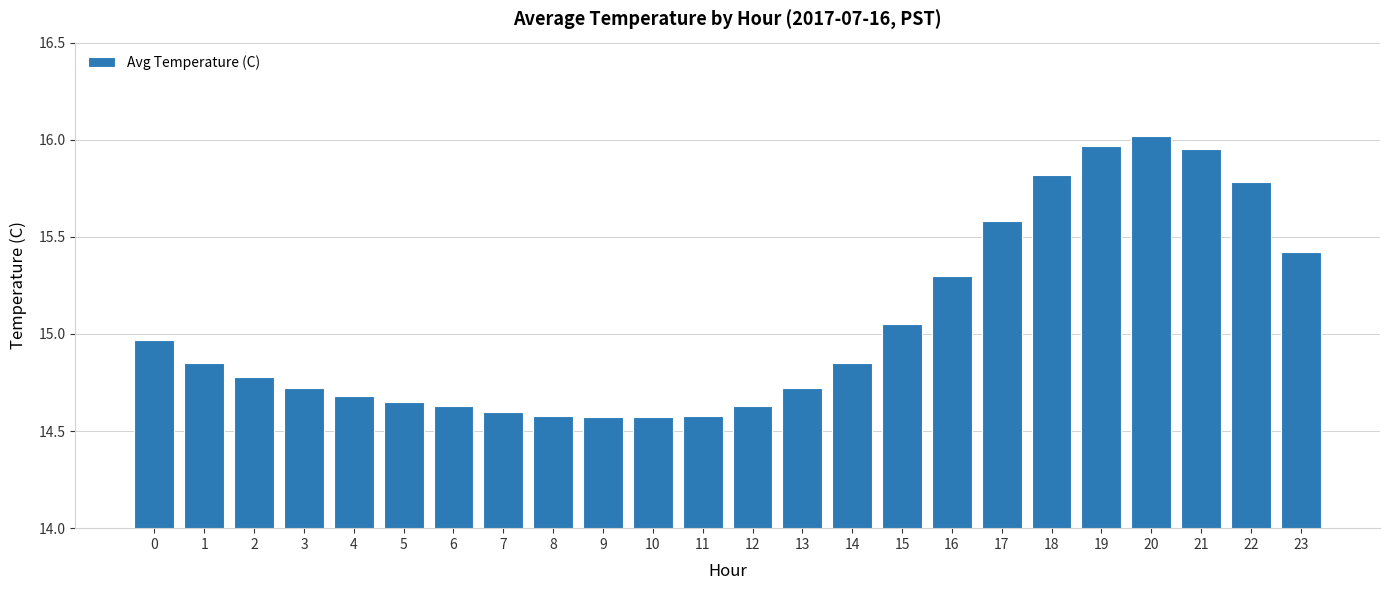

How many bars are there in total?

24